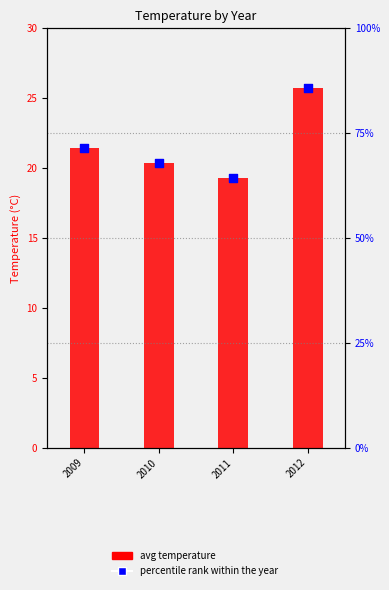

What are all the series names shown in the legend?

avg temperature, percentile rank within the year